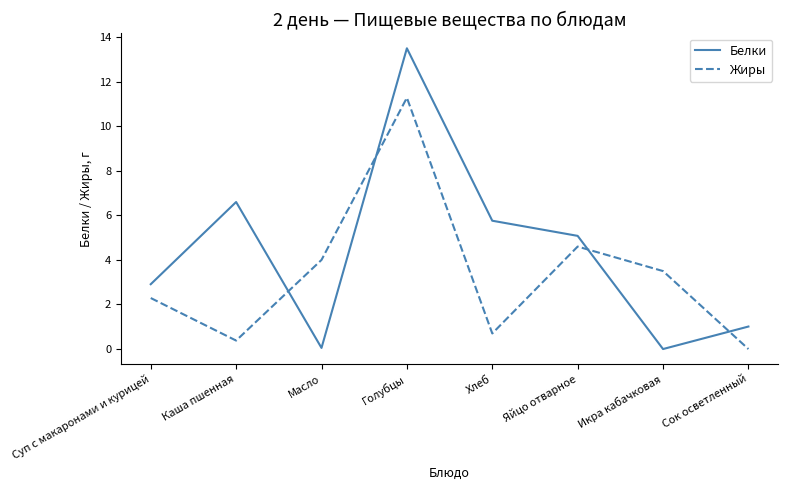

True or false: Жиры has a value of 0.4 at Каша пшенная.

True